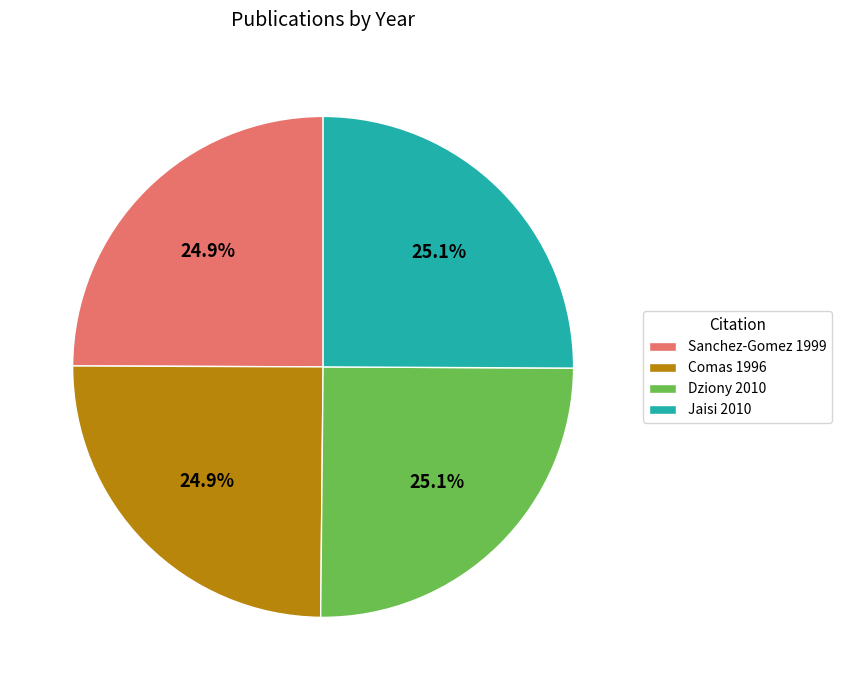

The Sanchez-Gomez 1999 slice represents 25% of the pie. True or false?

True